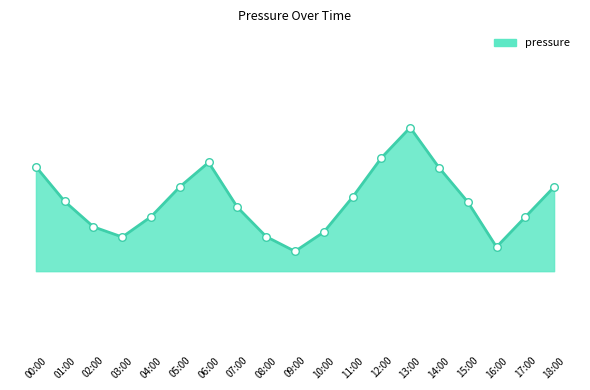

Which has a higher value, 02:00 or 16:00?

02:00